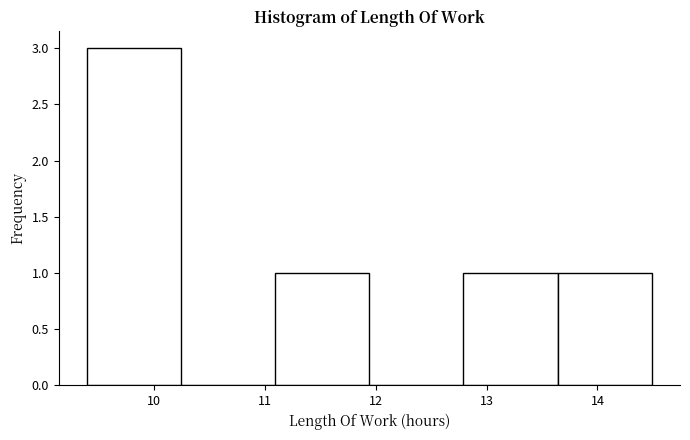

Which range on the x-axis has the tallest bar?

9.39 to 10.24